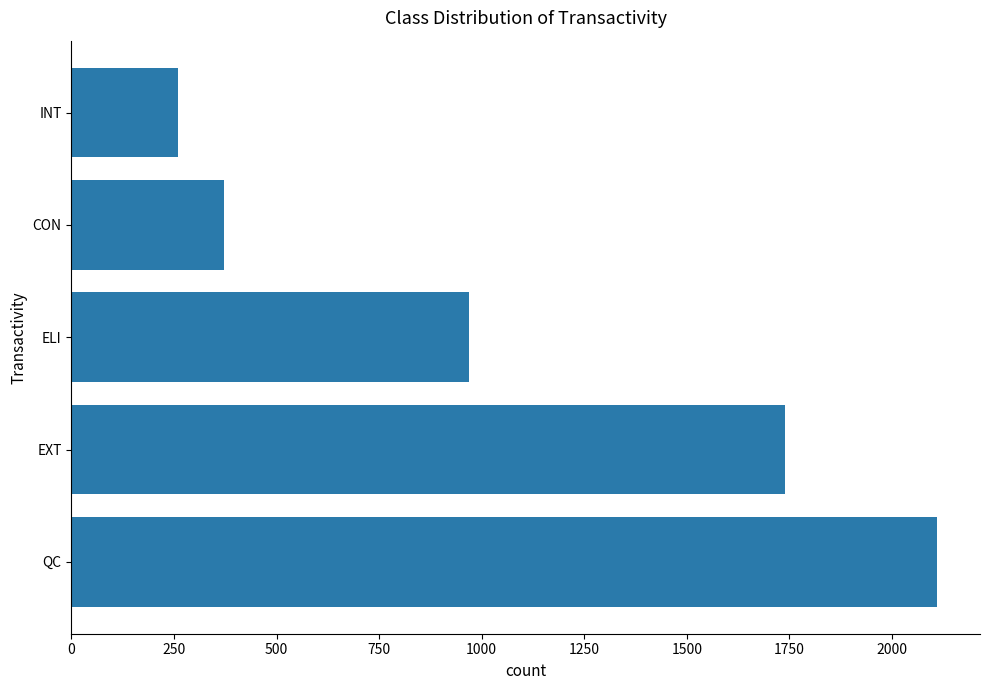

Rank the categories by value from highest to lowest.

QC, EXT, ELI, CON, INT